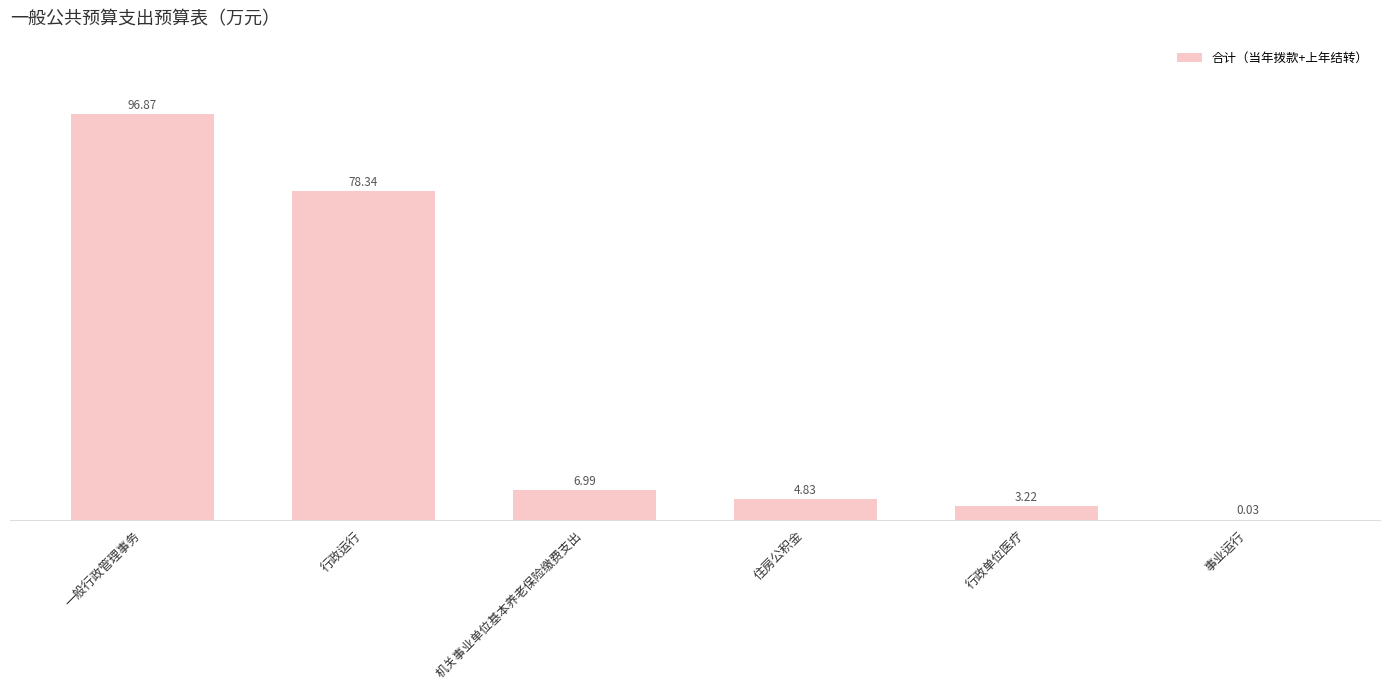

Count the number of data series in this chart.

1